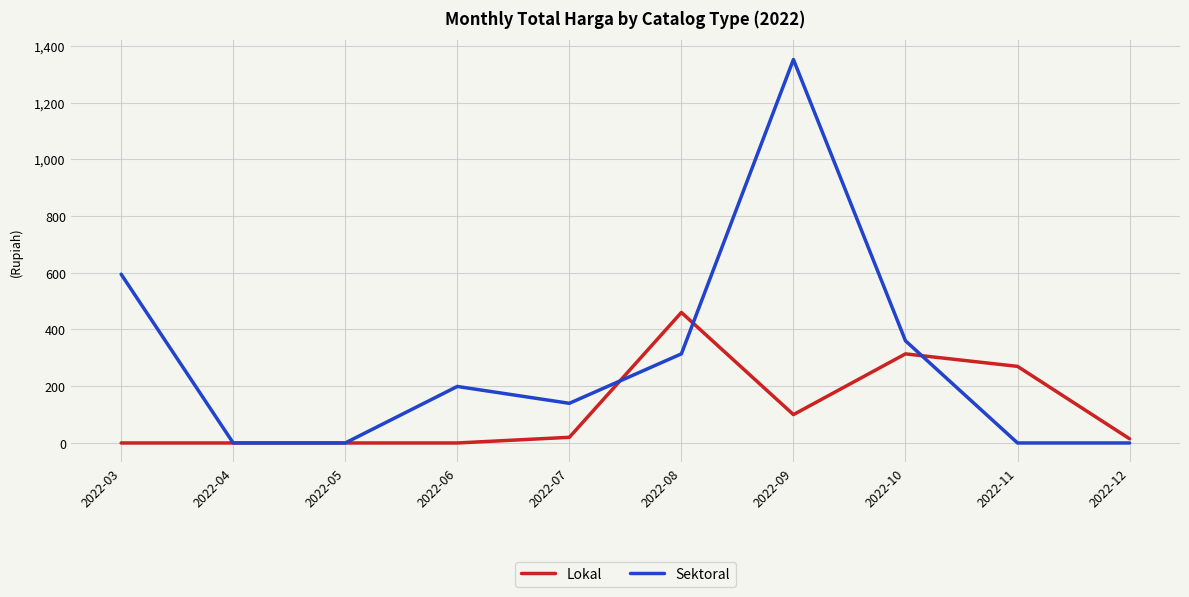

The Lokal series shows 14750000 at 2022-12. True or false?

True